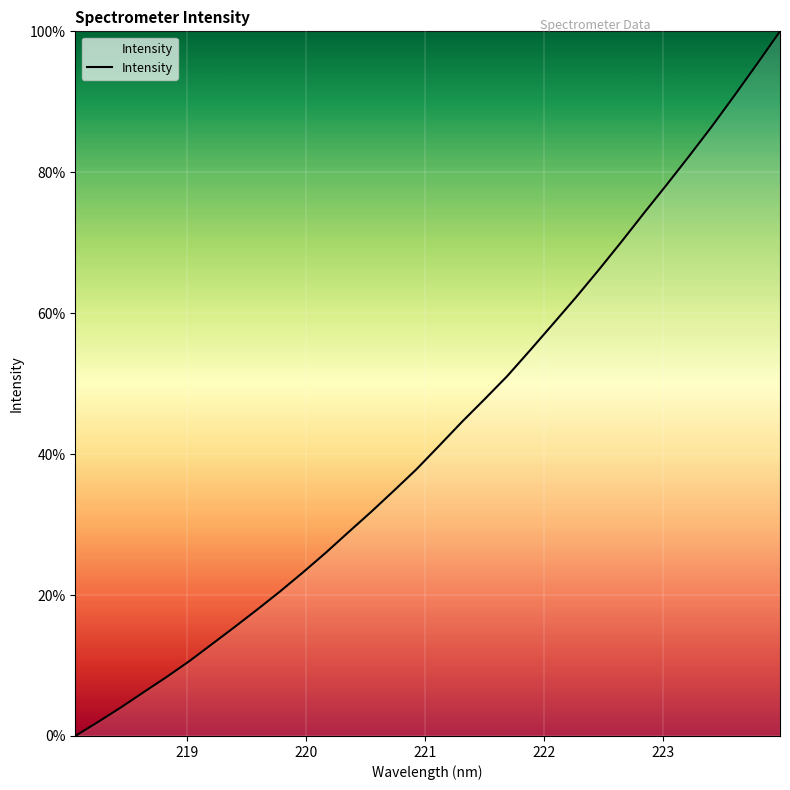

What is the difference between the second highest and minimum values?

95.4